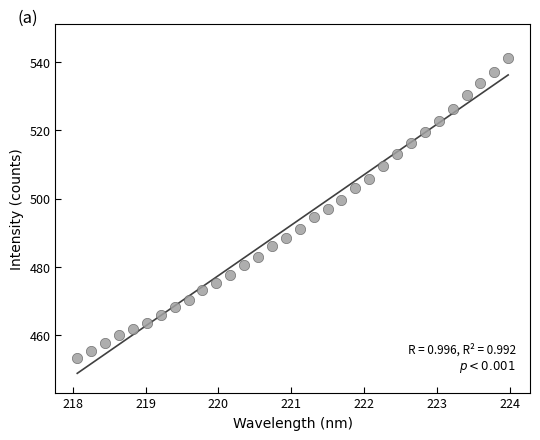

What is the range of X values (max minus min)?

5.9